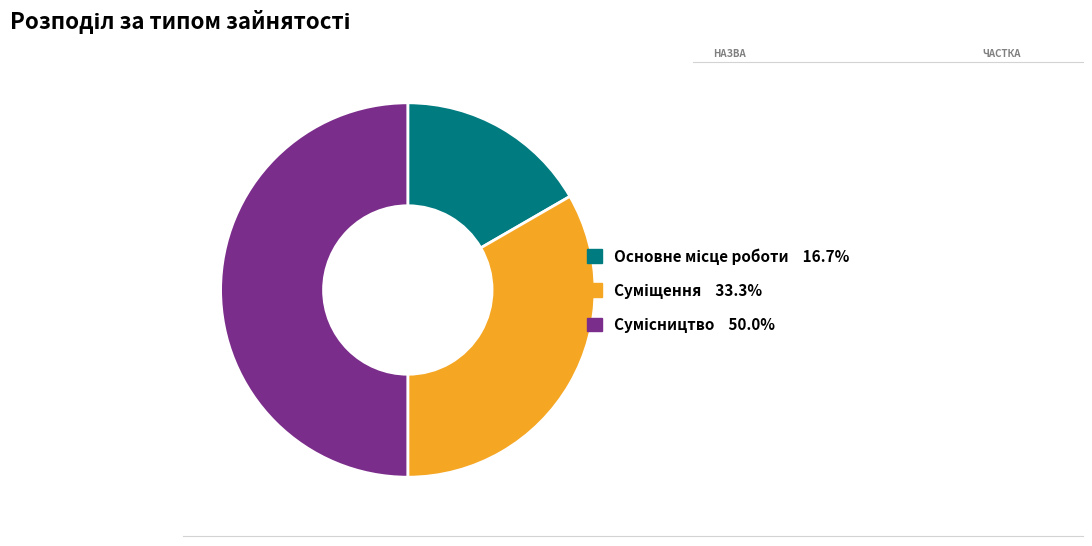

Count the number of slices in the pie.

3